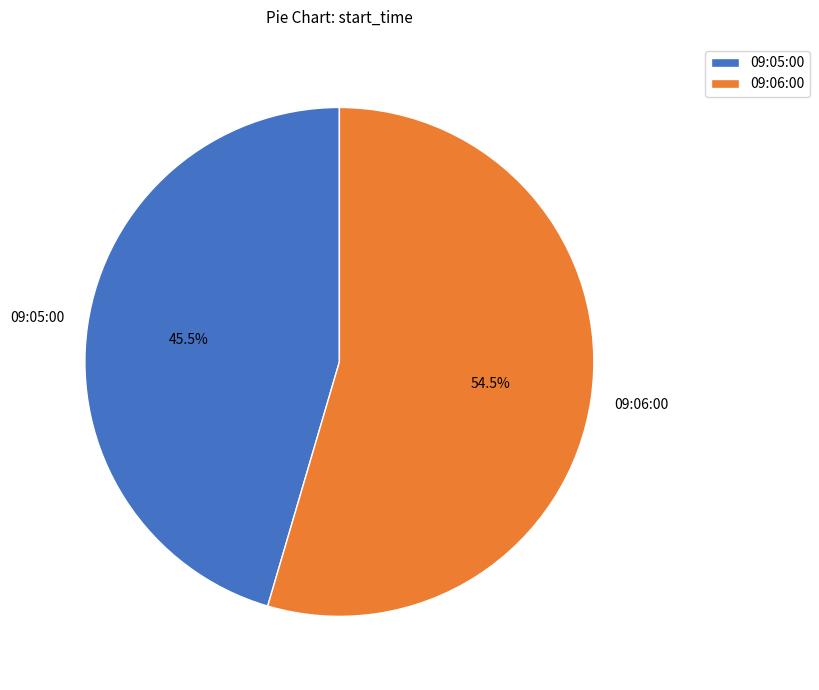

Combined, do 09:06:00 and 09:05:00 account for over 50%?

Yes